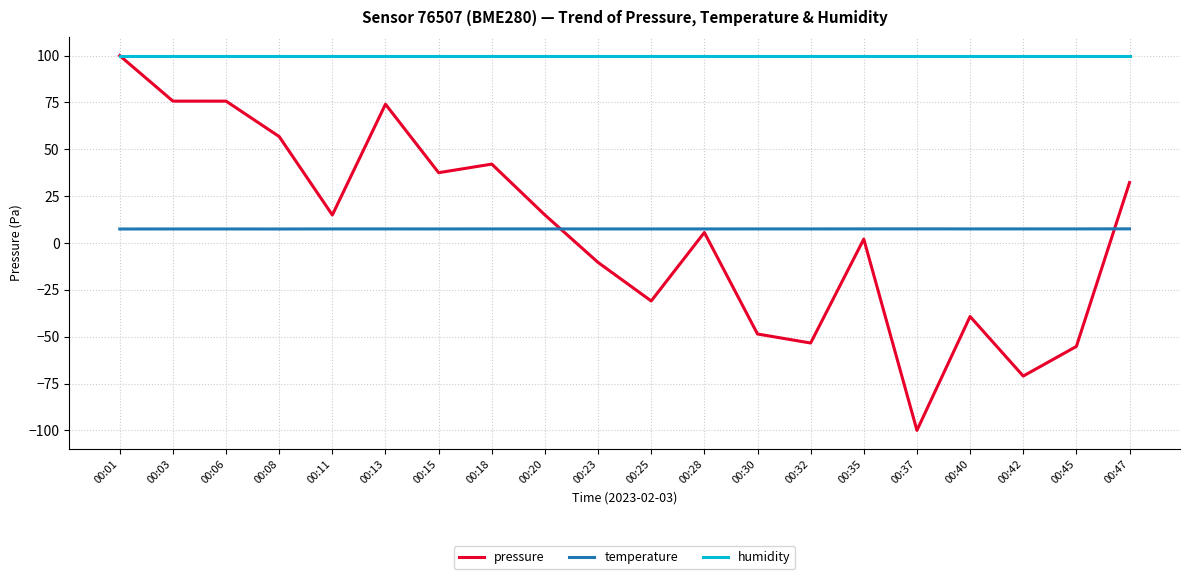

What are all the series names shown in the legend?

pressure, temperature, humidity